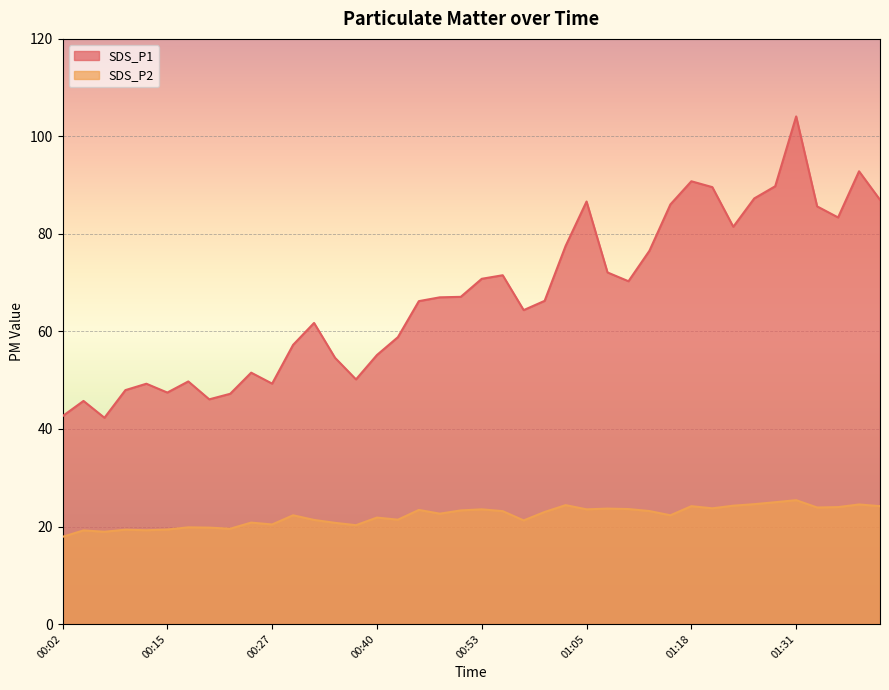

True or false: SDS_P2 has a value of 23.1 at 00:55.

True